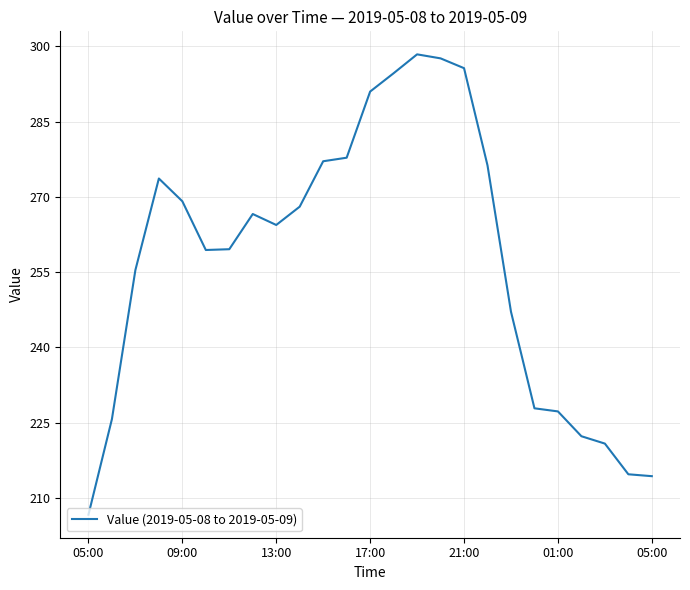

What is the smallest value displayed?

206.6